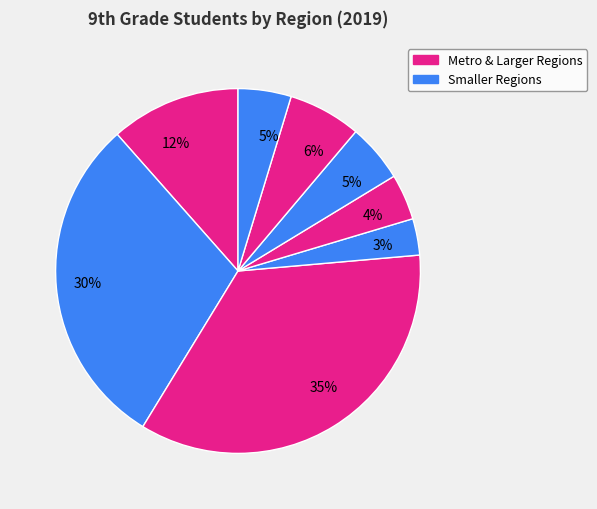

Does any single category account for the majority?

No